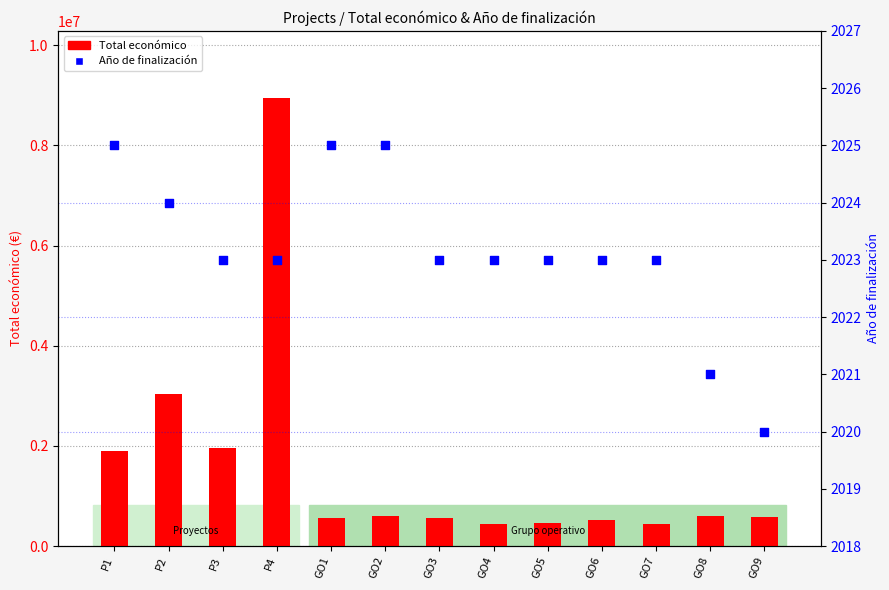

Which series has the largest Y range (max minus min)?

Total económico